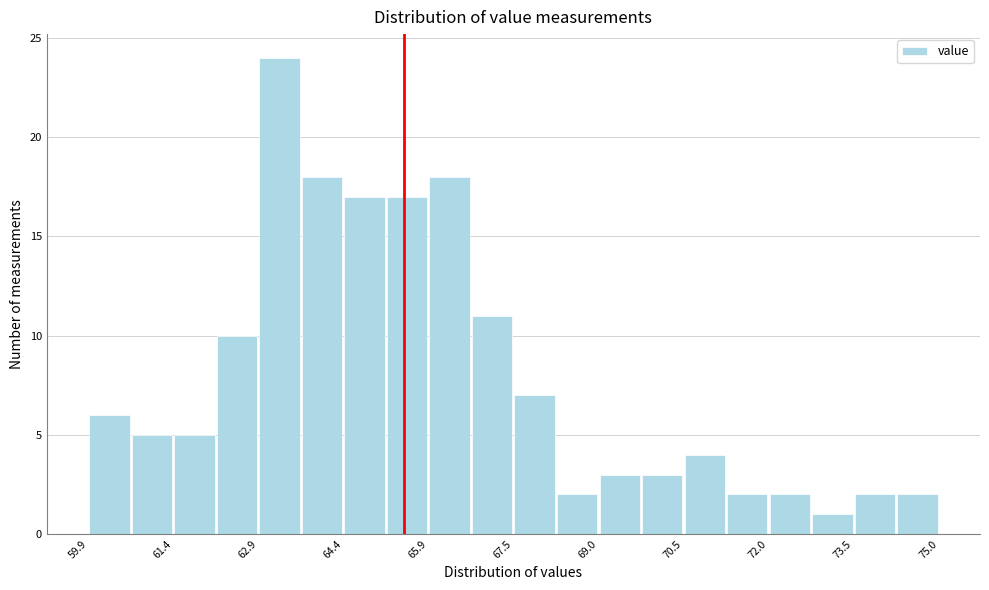

Read against the x-axis, roughly where is the centre of the tallest bar?

63.2